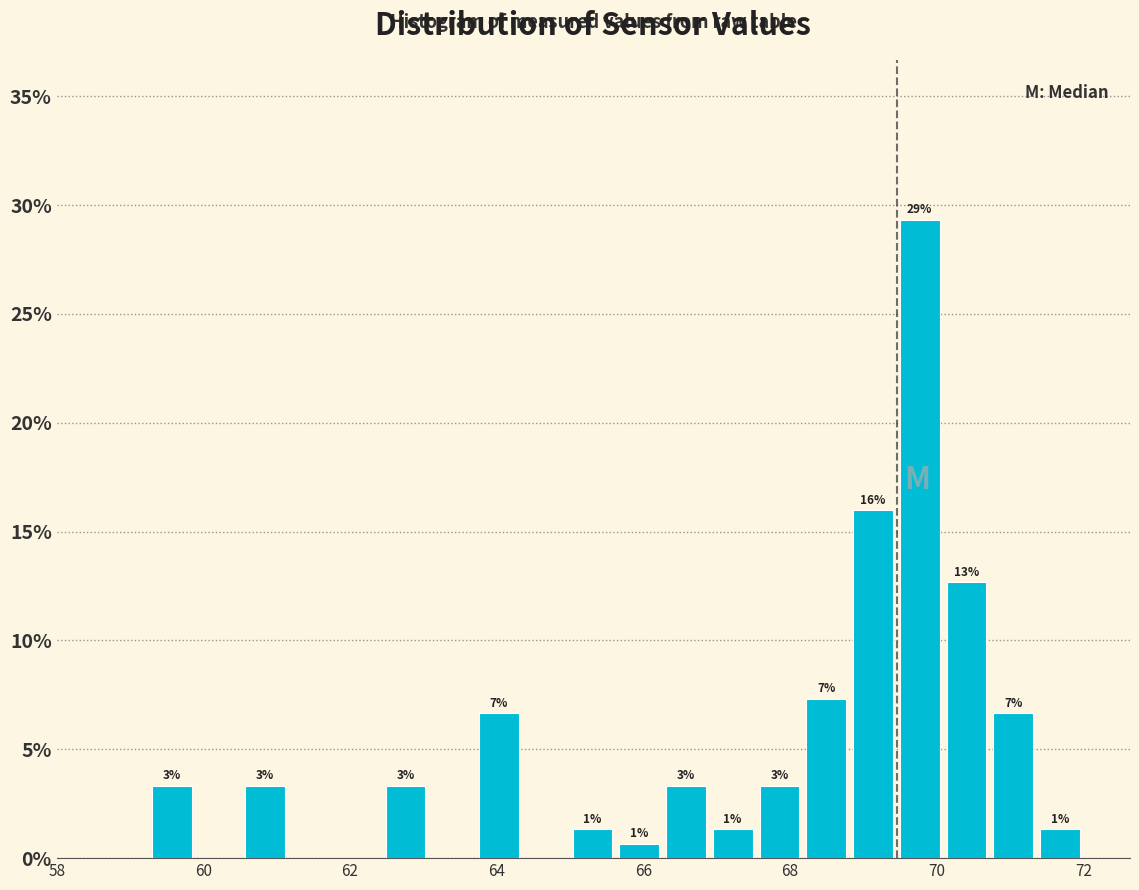

Read against the x-axis, roughly where is the centre of the tallest bar?

69.8